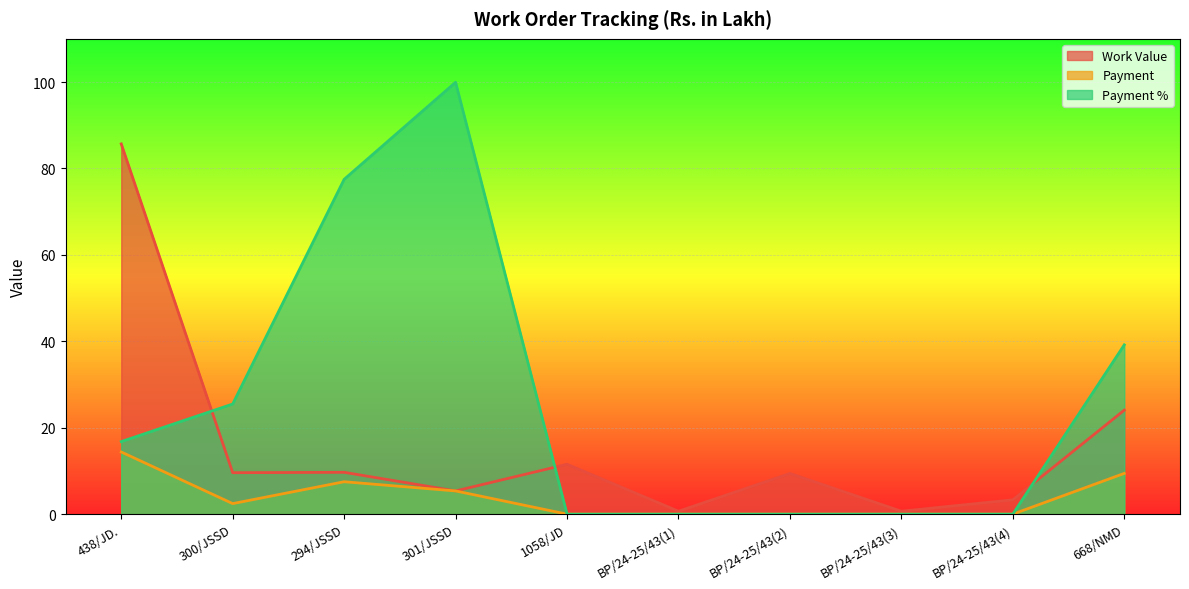

Does the chart display data point markers on the line(s)?

No